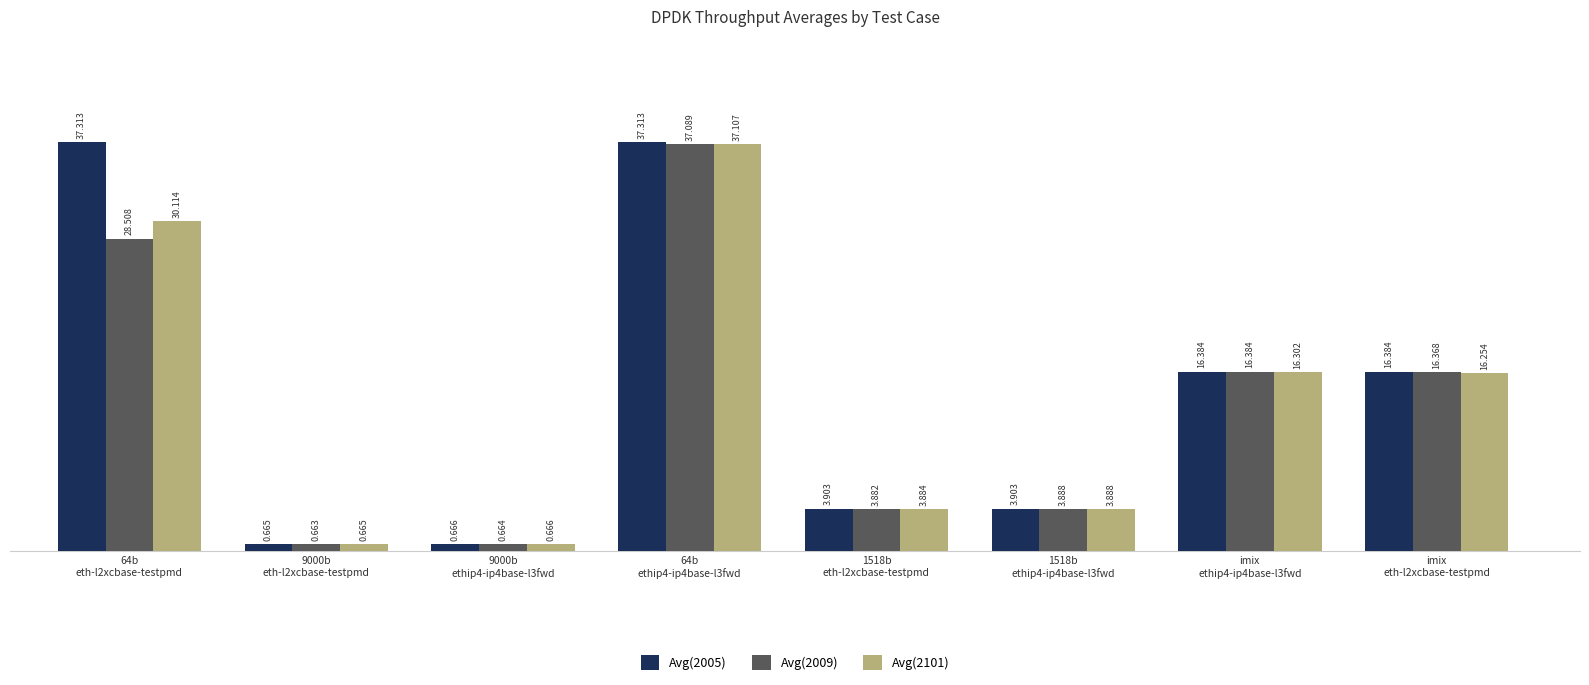

True or false: Avg(2101) has a value of 3.9 at 1518b
ethip4-ip4base-l3fwd.

True